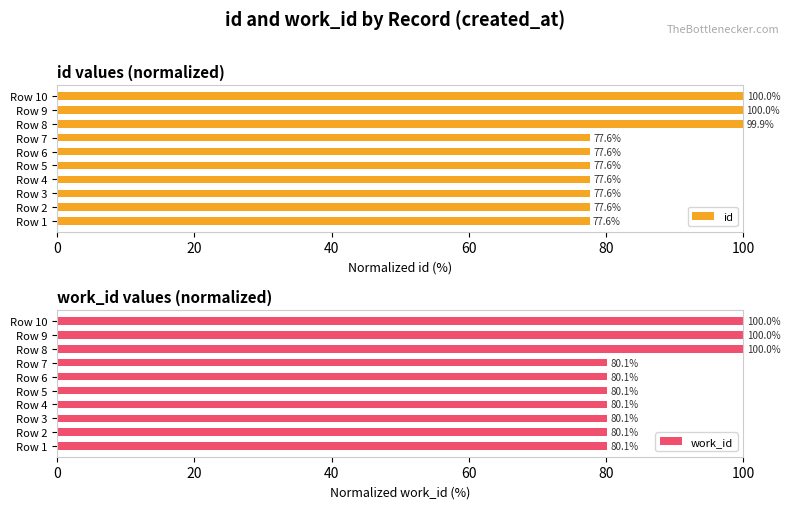

At how many categories does at least one series exceed 96?

3